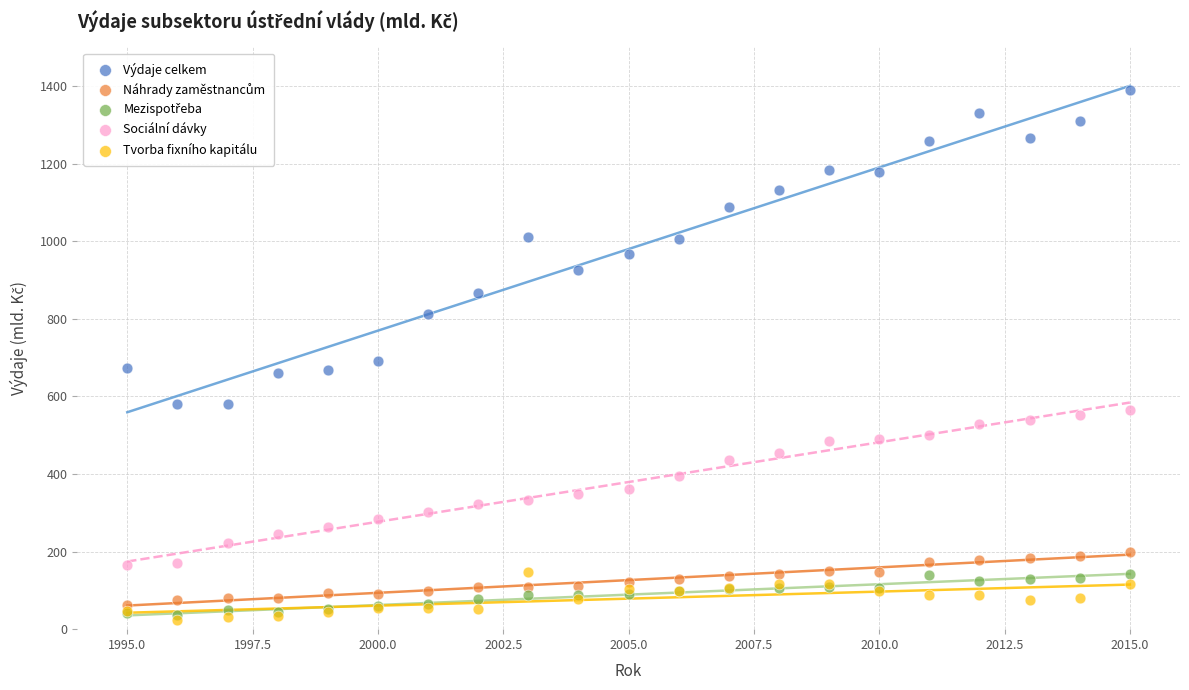

Which series has the largest Y range (max minus min)?

Výdaje celkem